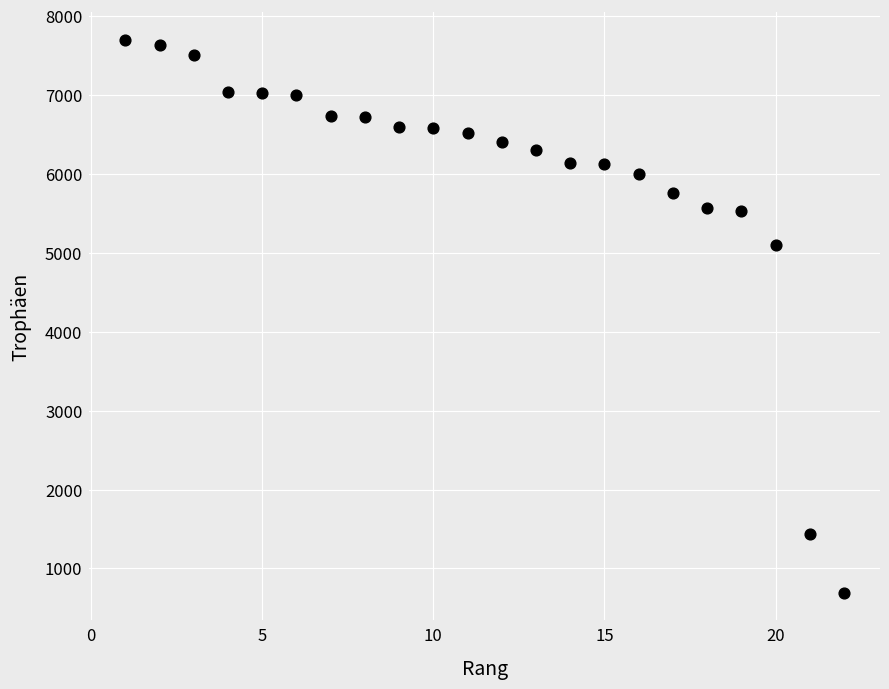

What Y value in the scatter plot is closest to 4197?

5102